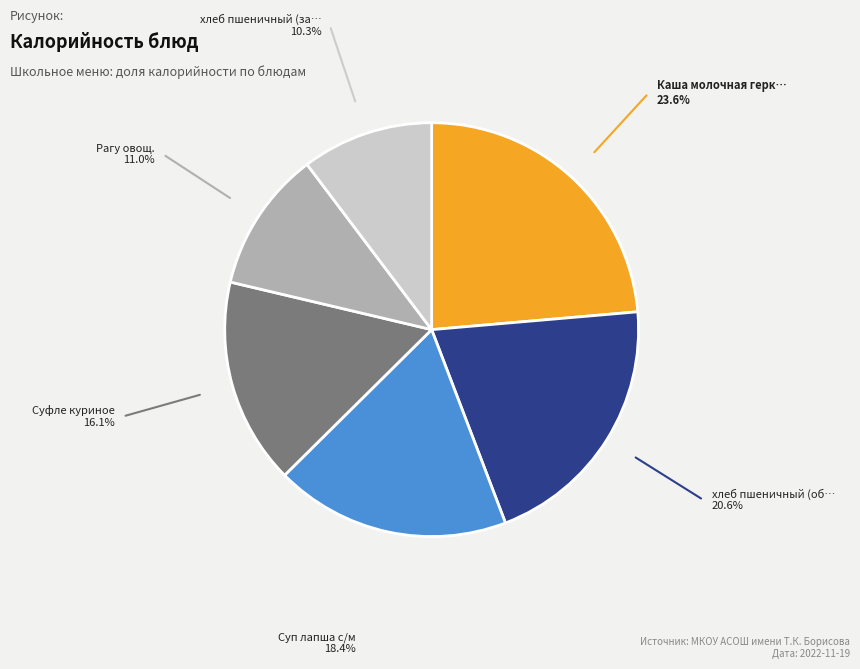

Is there a majority slice in this chart?

No